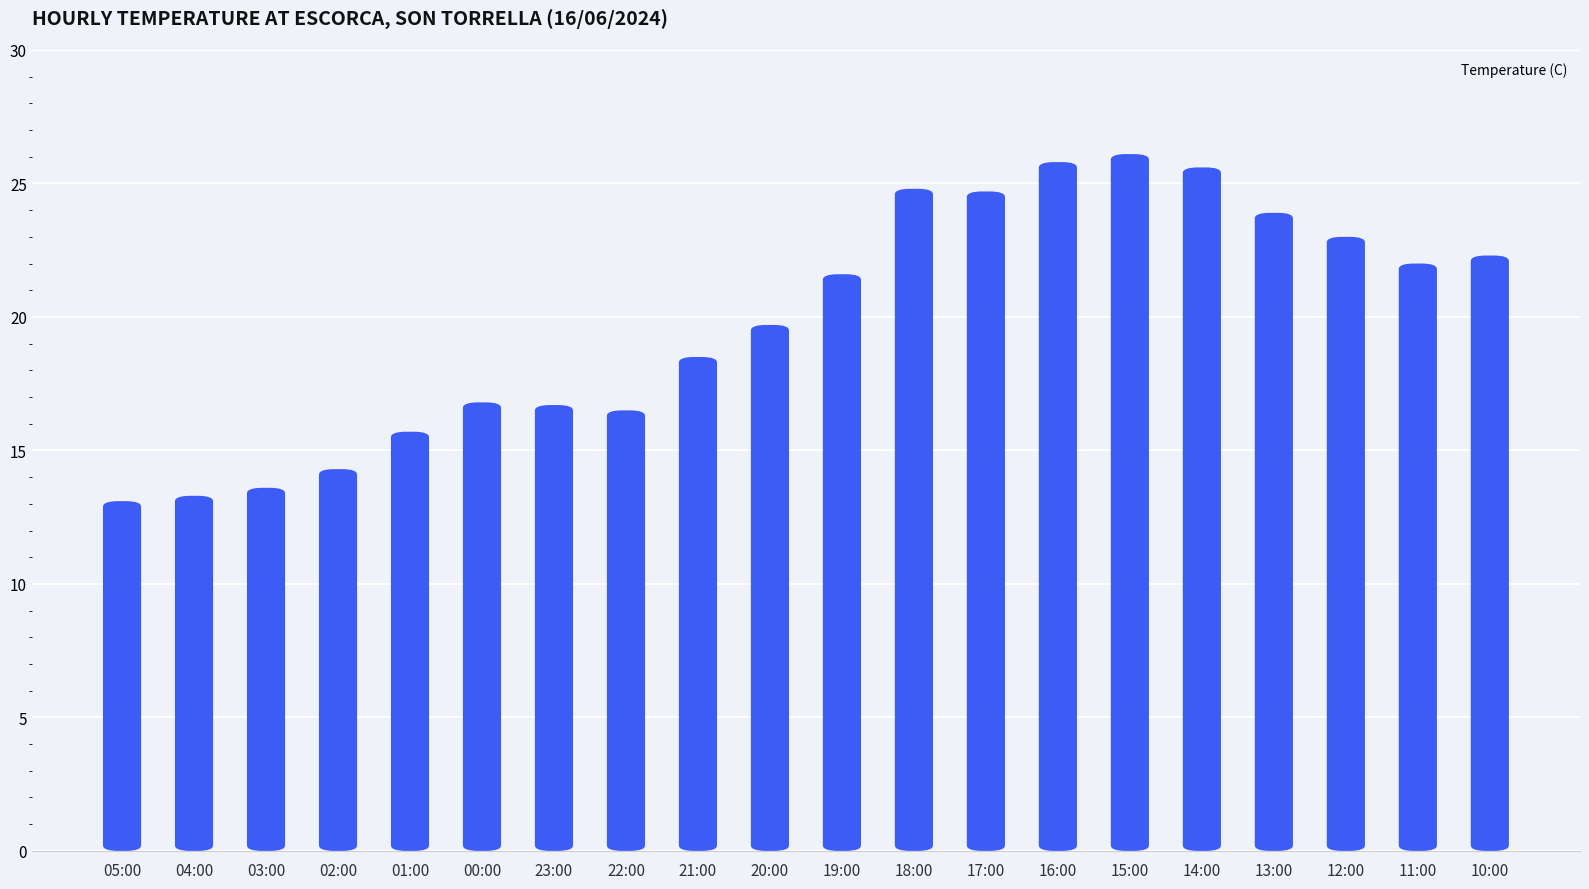

What is the smallest value displayed?

13.1